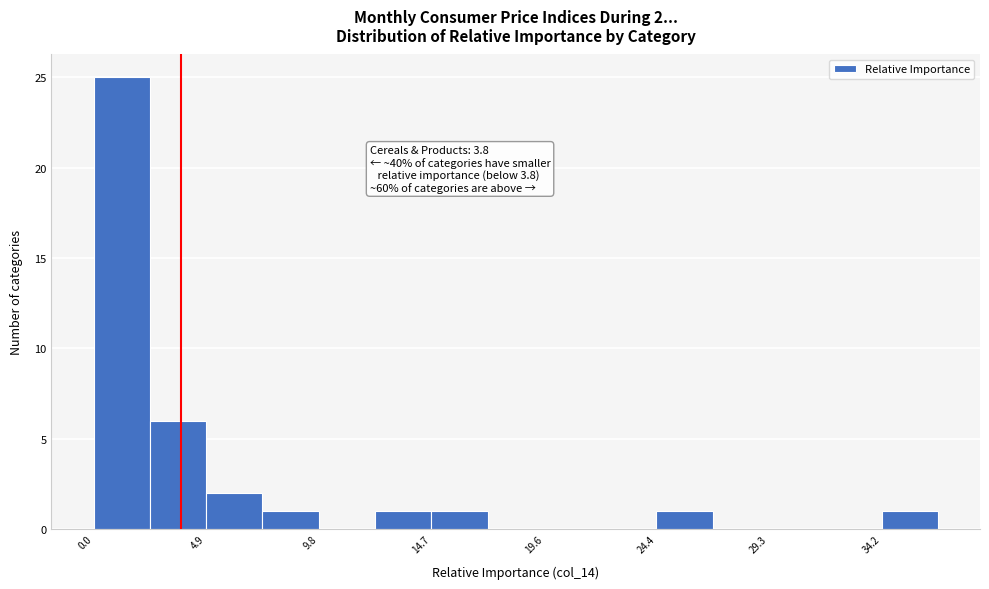

Which range on the x-axis has the tallest bar?

0.0 to 2.5